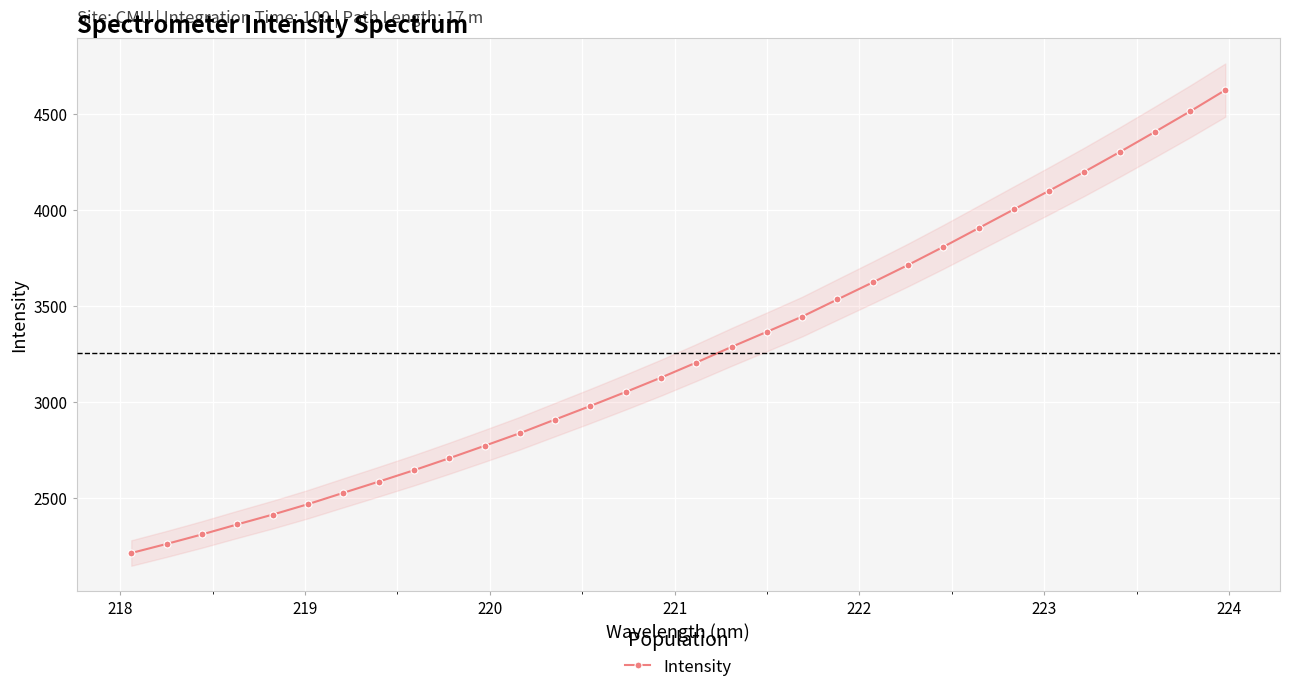

What is the maximum value shown in the chart?

4625.4